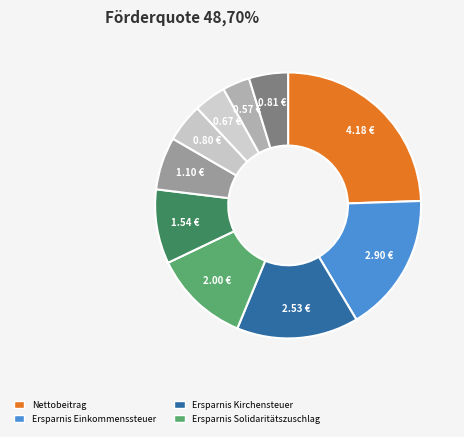

How many segments does this pie chart have?

10